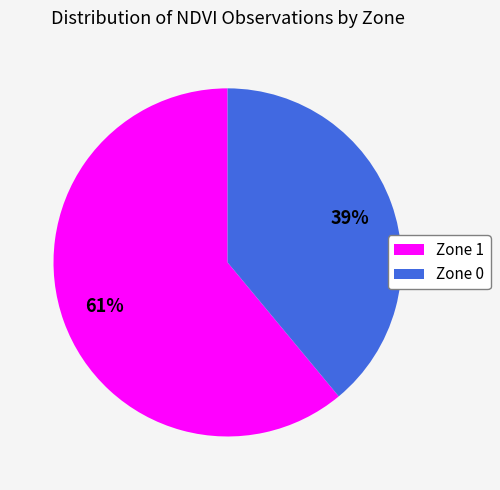

To the nearest percent, what is the average slice percentage?

50%